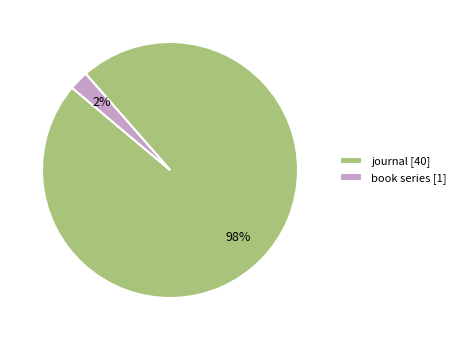

Do journal [40] and book series [1] together represent more than half of the pie?

Yes